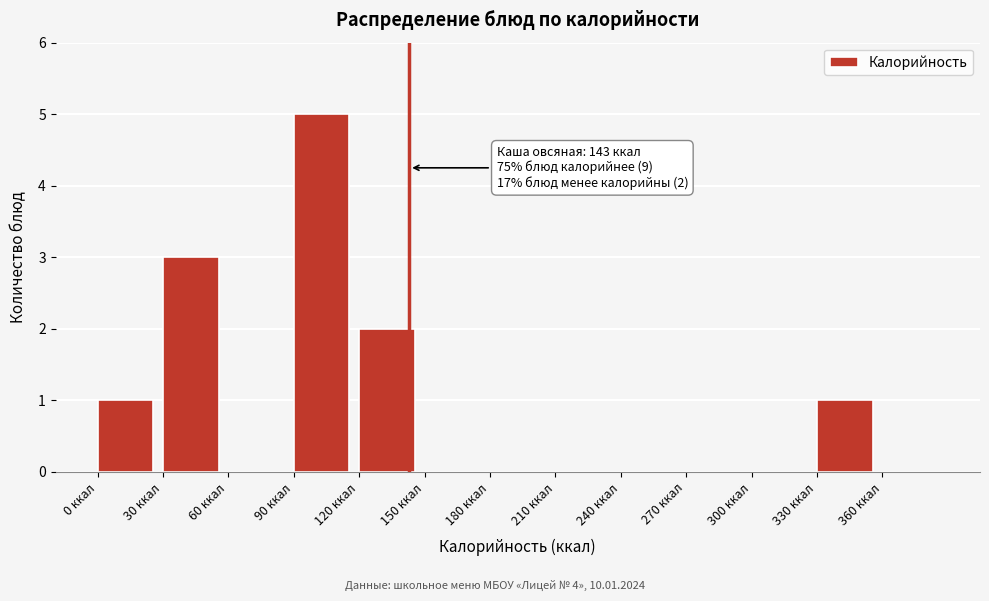

Over which range of the x-axis is the bar tallest?

90 to 120